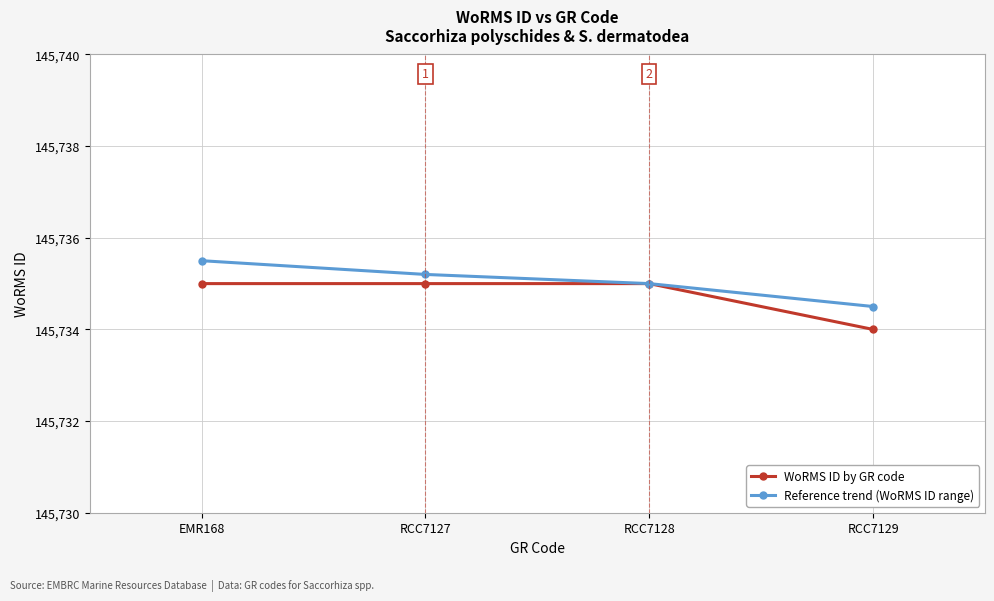

Reading left to right, extract all data points from this chart.

WoRMS ID by GR code: EMR168=145735.0	RCC7127=145735.0	RCC7128=145735.0	RCC7129=145734.0
Reference trend (WoRMS ID range): EMR168=145735.5	RCC7127=145735.2	RCC7128=145735.0	RCC7129=145734.5